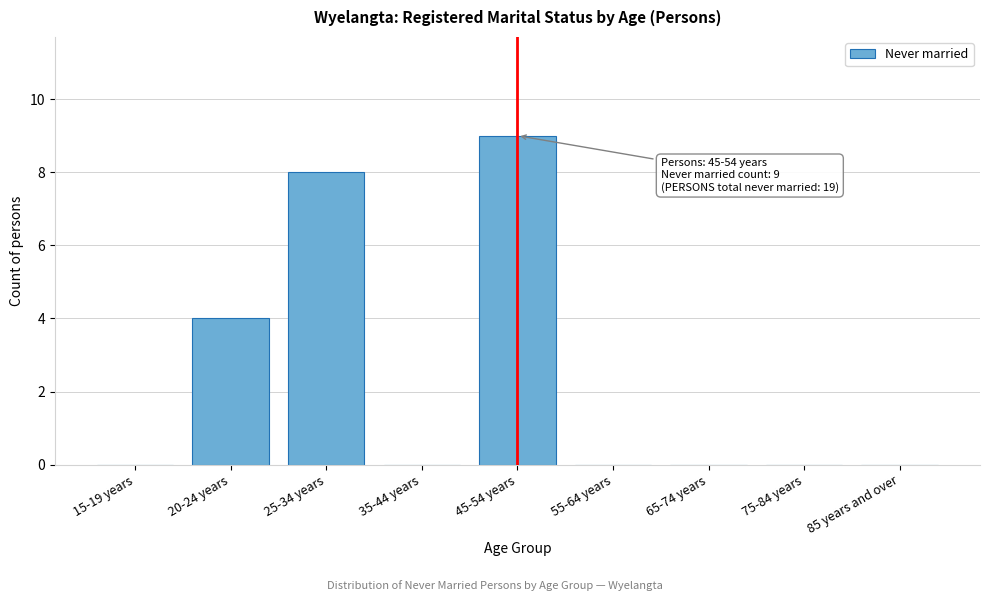

Reading right to left, extract all data points from this chart.

85 years and over=0	75-84 years=0	65-74 years=0	55-64 years=0	45-54 years=9	35-44 years=0	25-34 years=8	20-24 years=4	15-19 years=0